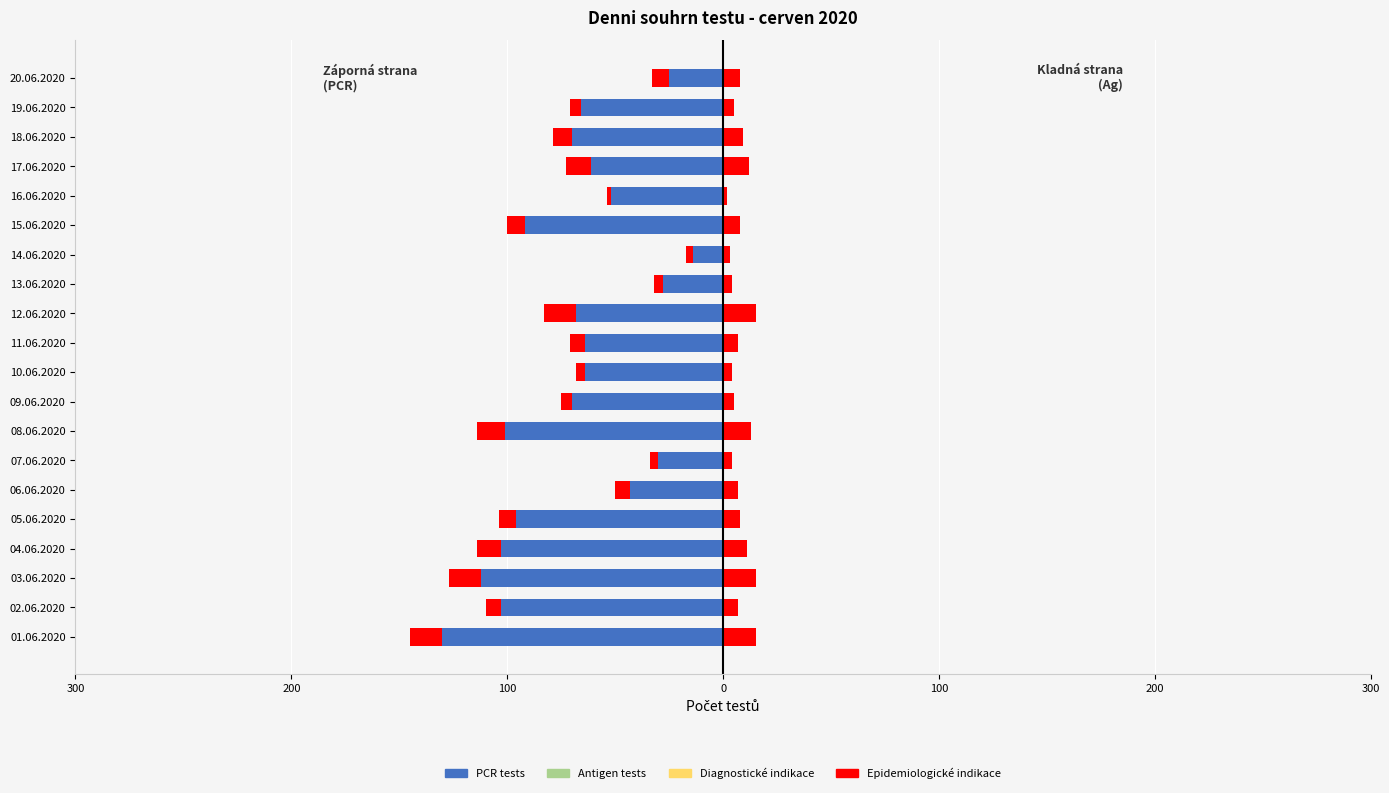

Which has a higher value, 20.06.2020 or 17.06.2020?

20.06.2020